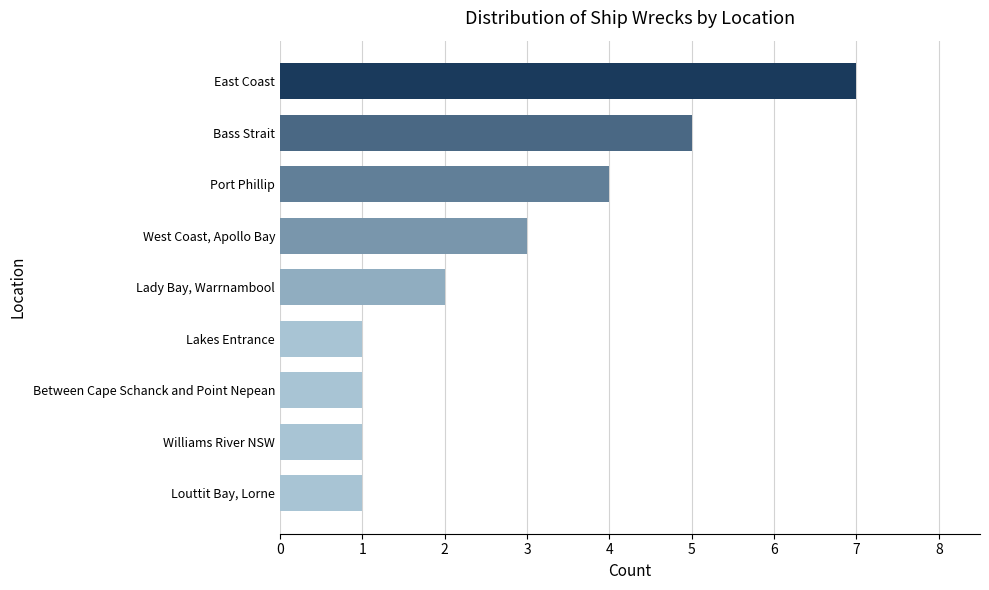

What position from the bottom is Williams River NSW?

2